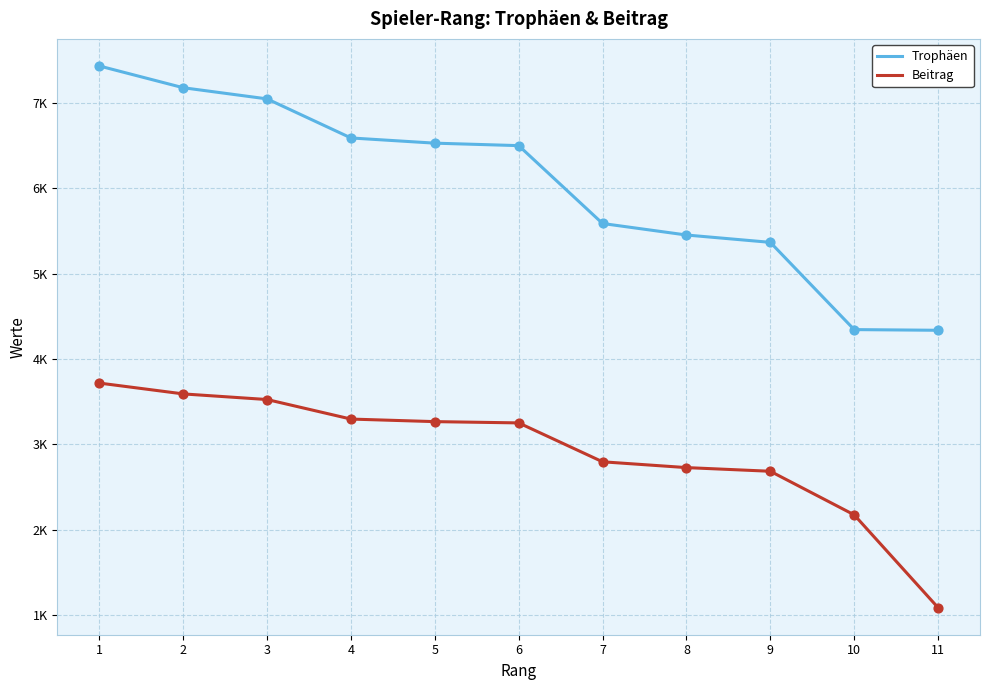

At which category is the sum across all series the highest?

1